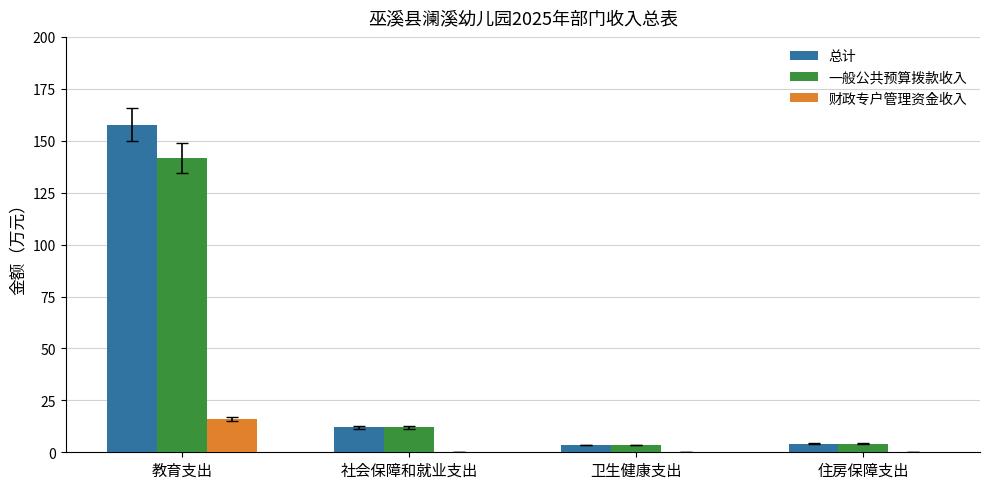

Read the 财政专户管理资金收入 value at 教育支出.

16.0